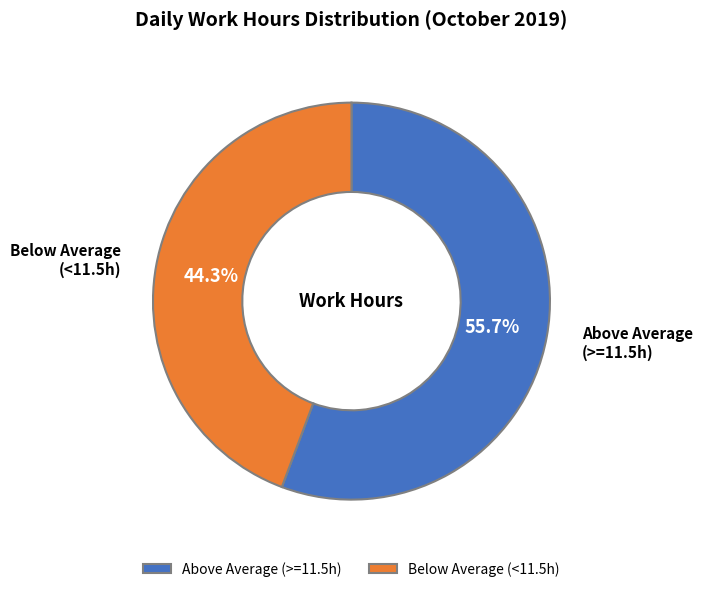

Rank the categories by value from lowest to highest.

Below Average (<11.5h), Above Average (>=11.5h)